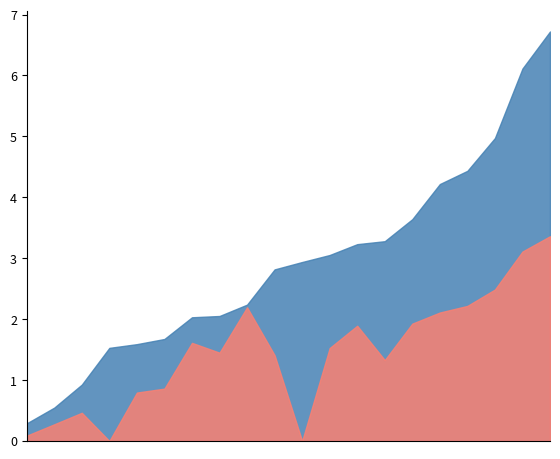

What is the greatest value displayed?

6.7